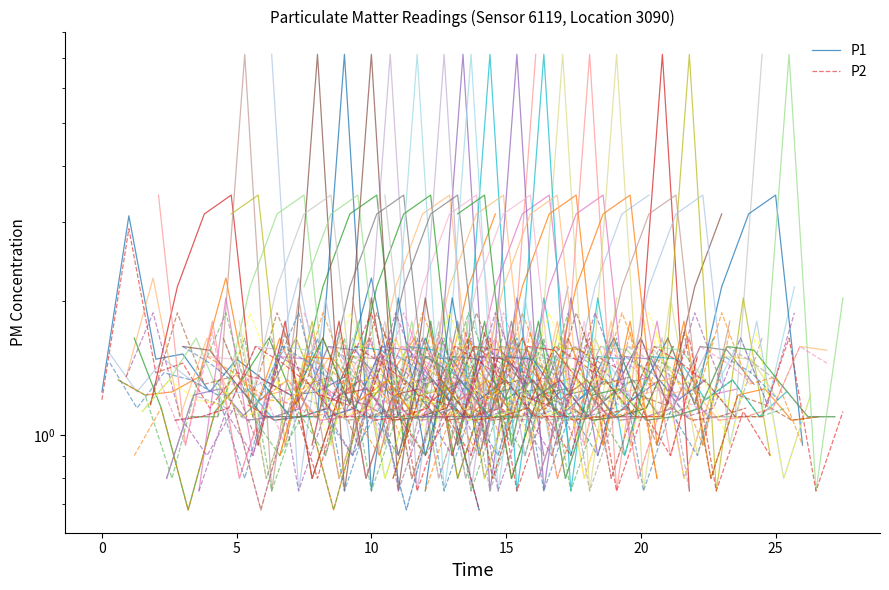

How many data points in P1 are above 1?

14